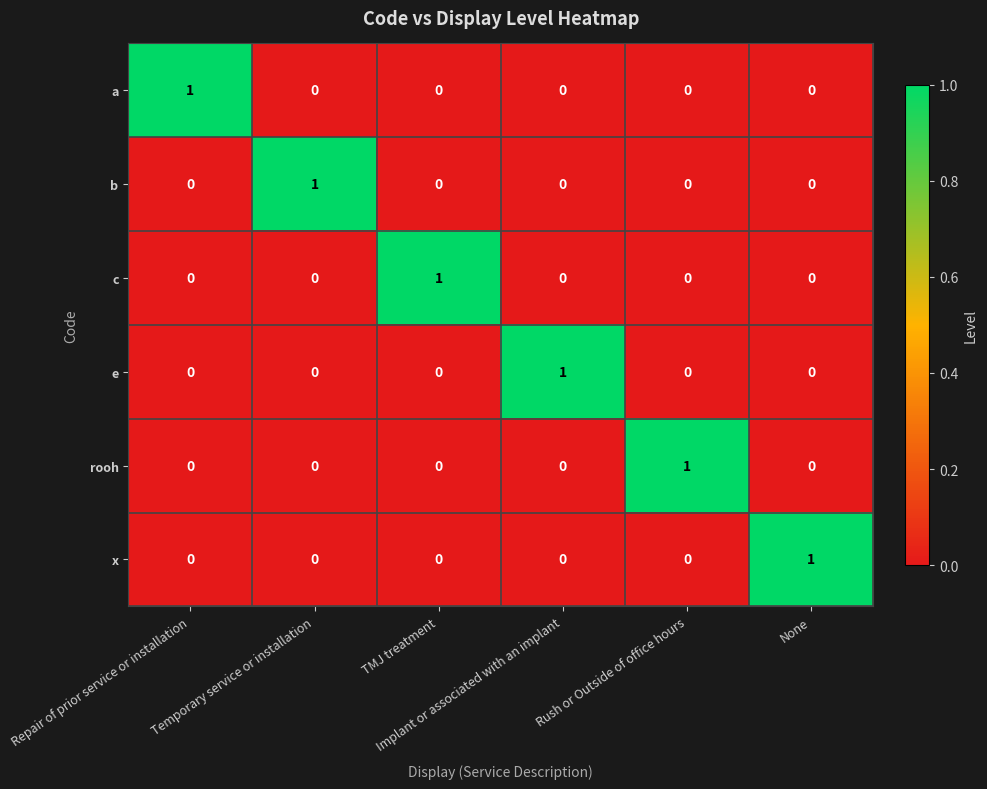

Count the number of data series in this chart.

6